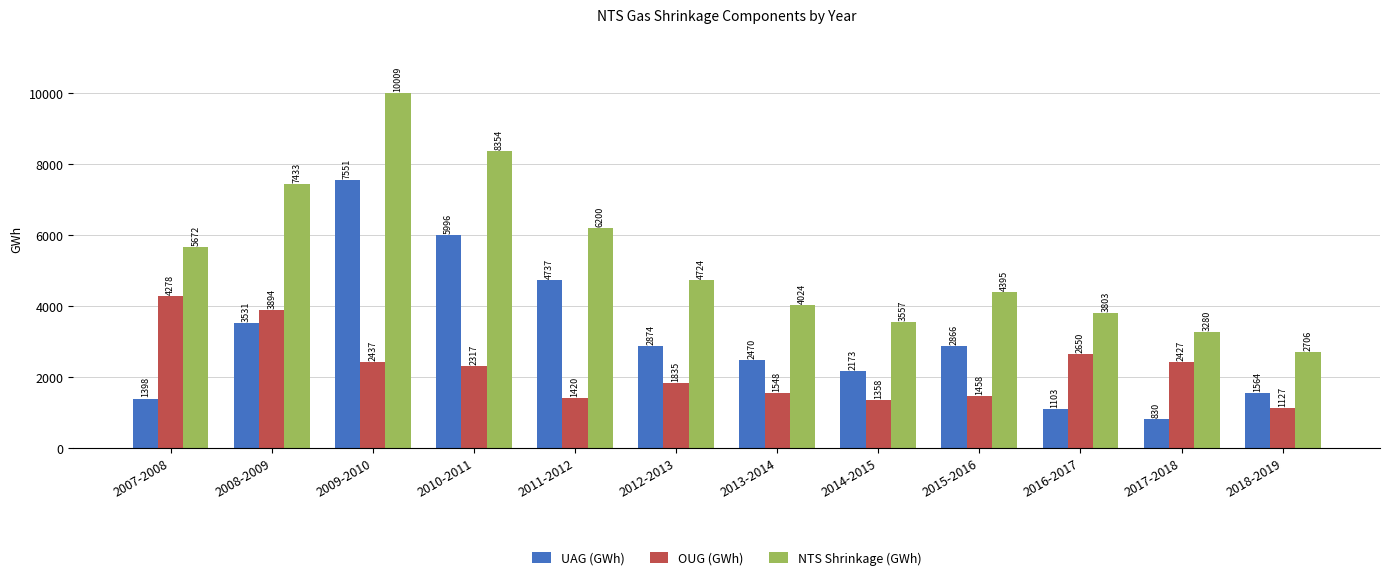

Which series has the widest spread of values?

NTS Shrinkage (GWh)